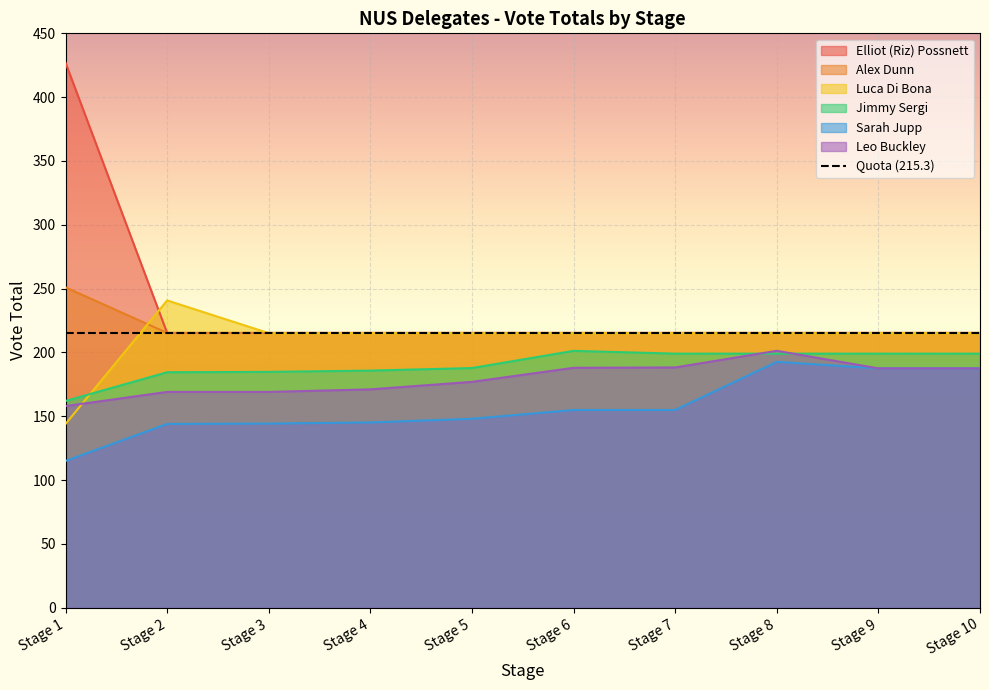

True or false: Luca Di Bona has a value of 130.9 at Stage 10.

False